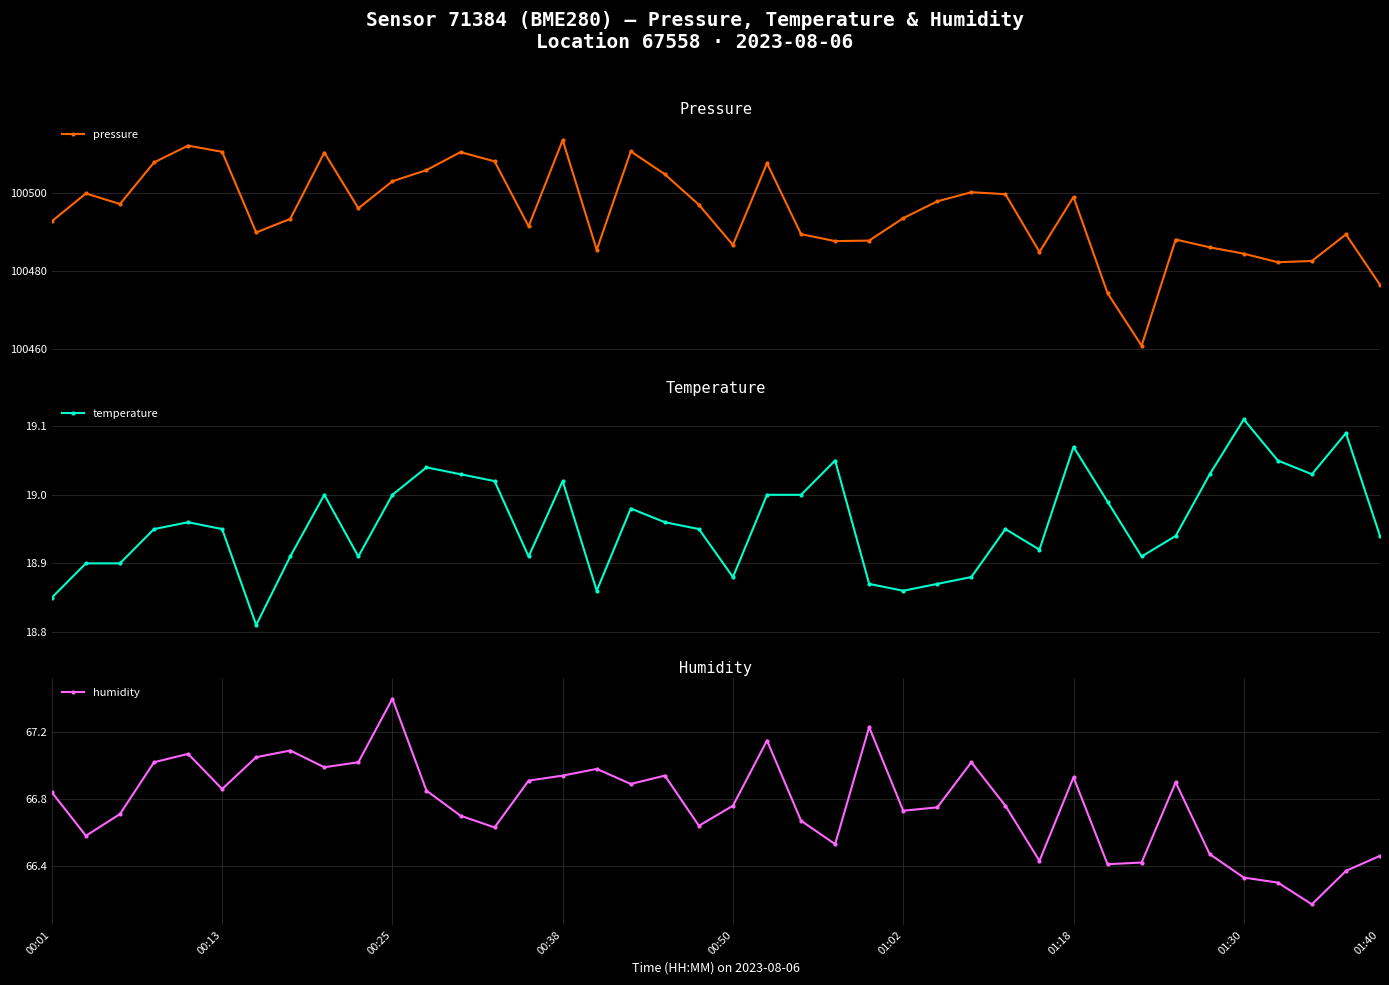

How many interior local peaks does the pressure series have?

11